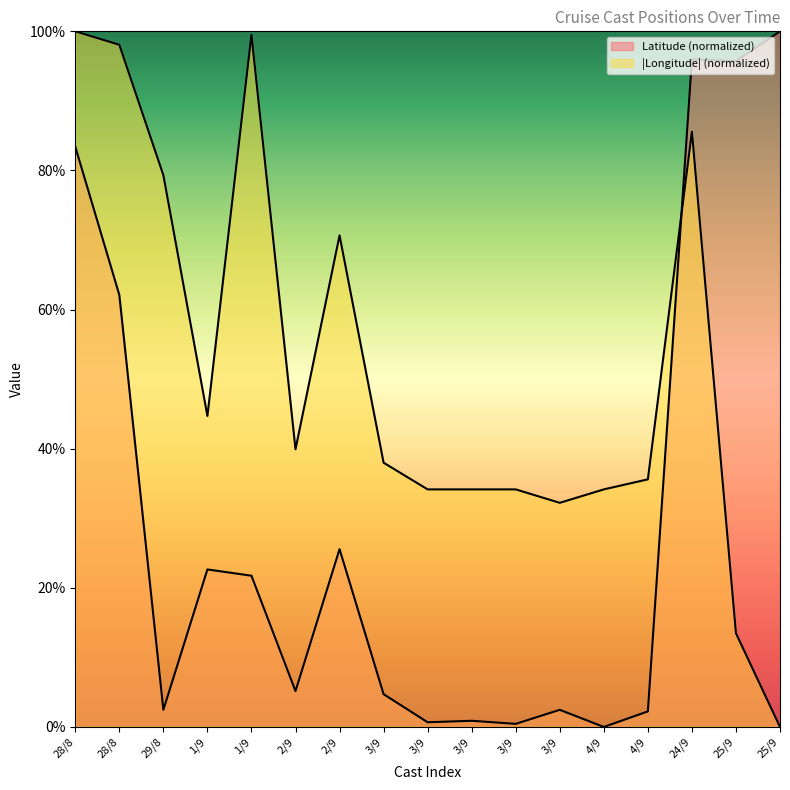

At 24/9, list the series in order from largest to smallest.

Latitude, Longitude